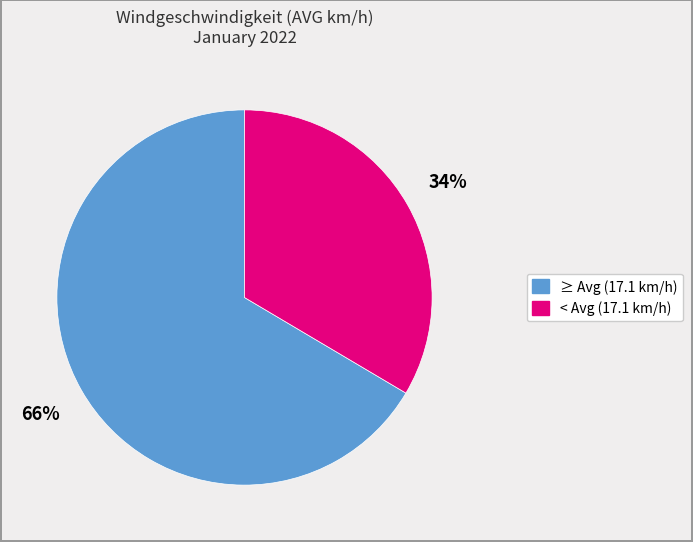

Is there any slice that represents more than half of the pie?

Yes